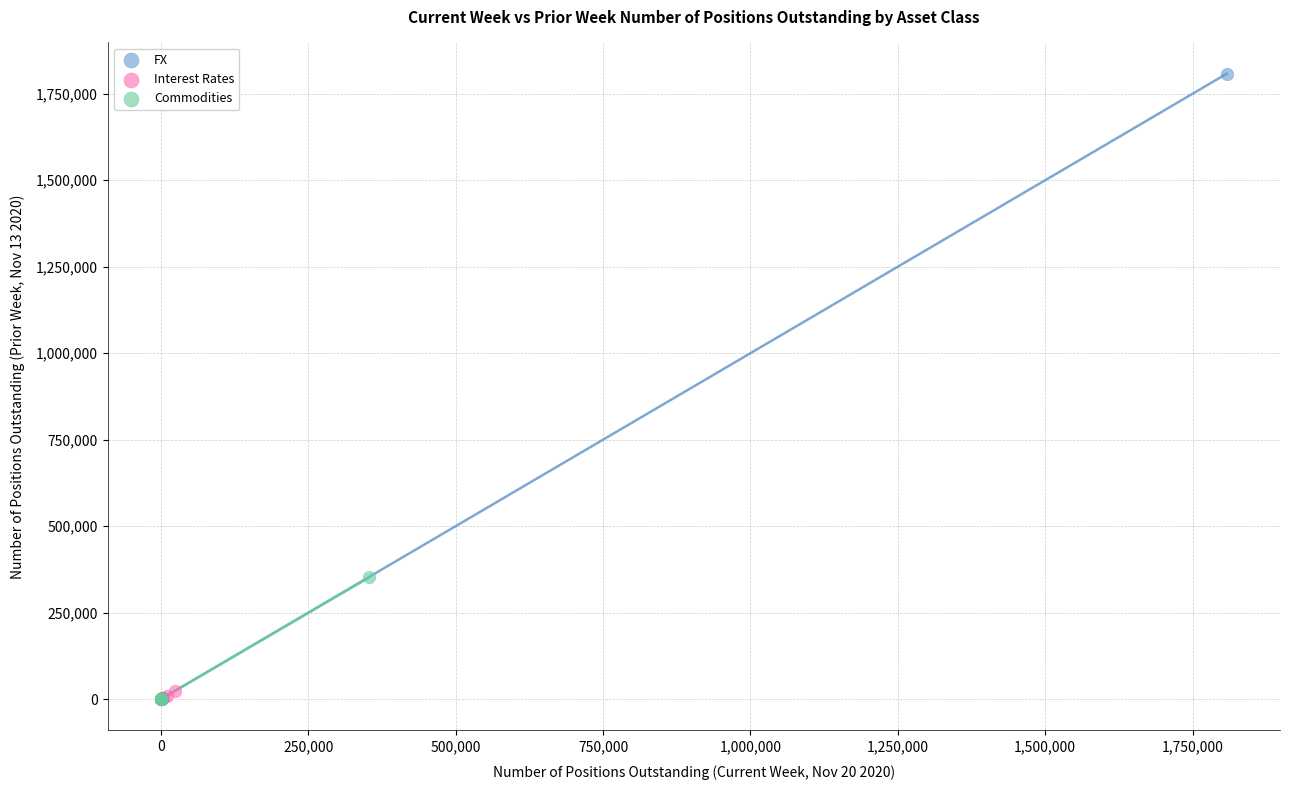

Which series has the largest Y range (max minus min)?

FX